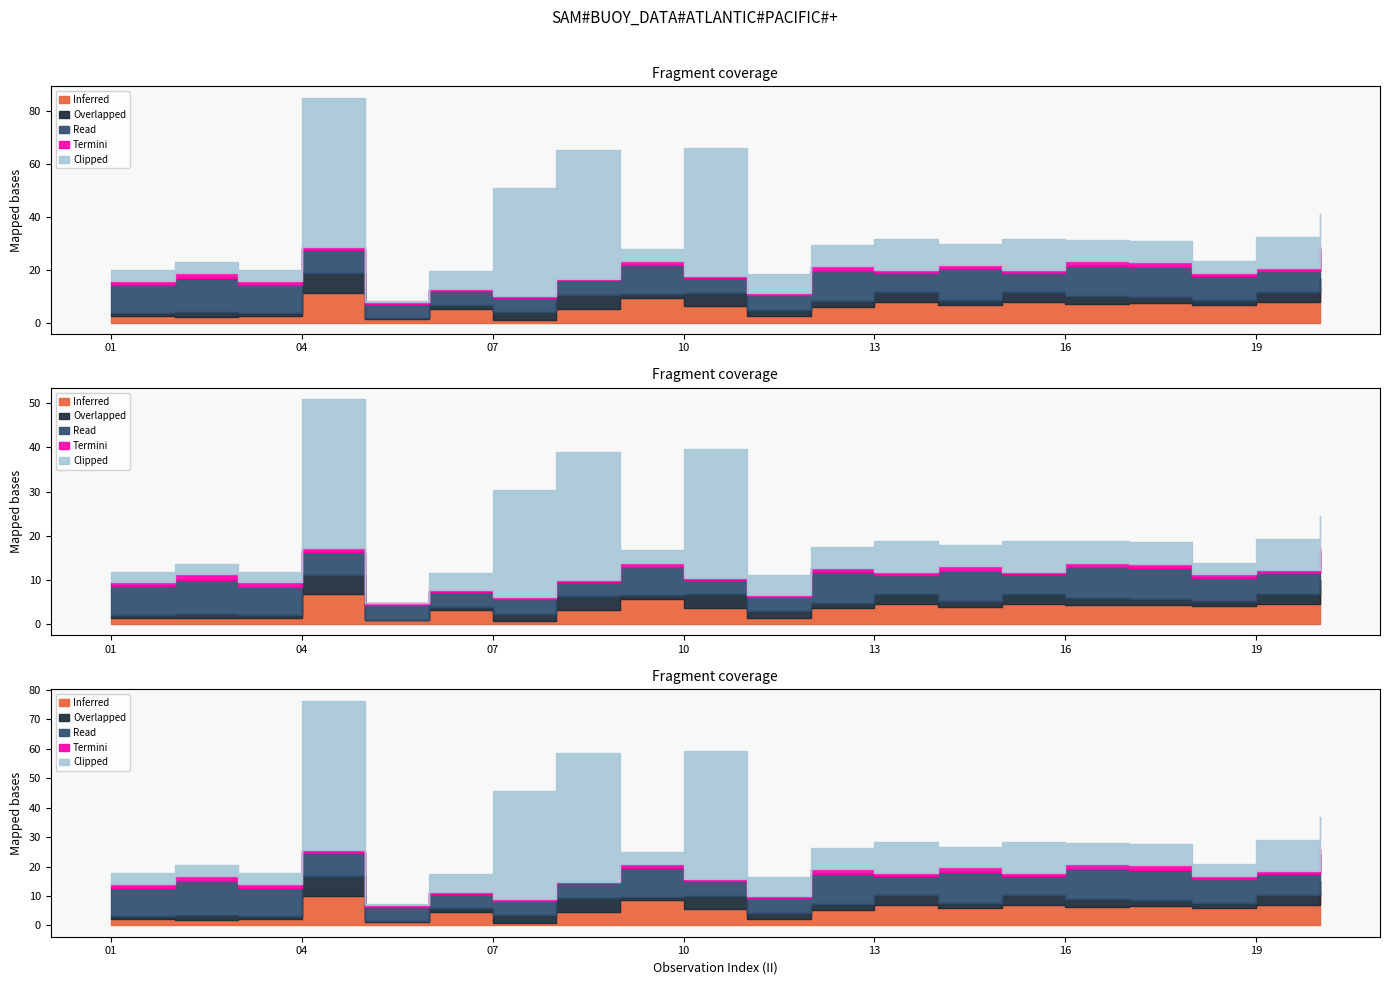

True or false: Clipped and Termini cross at least once.

True